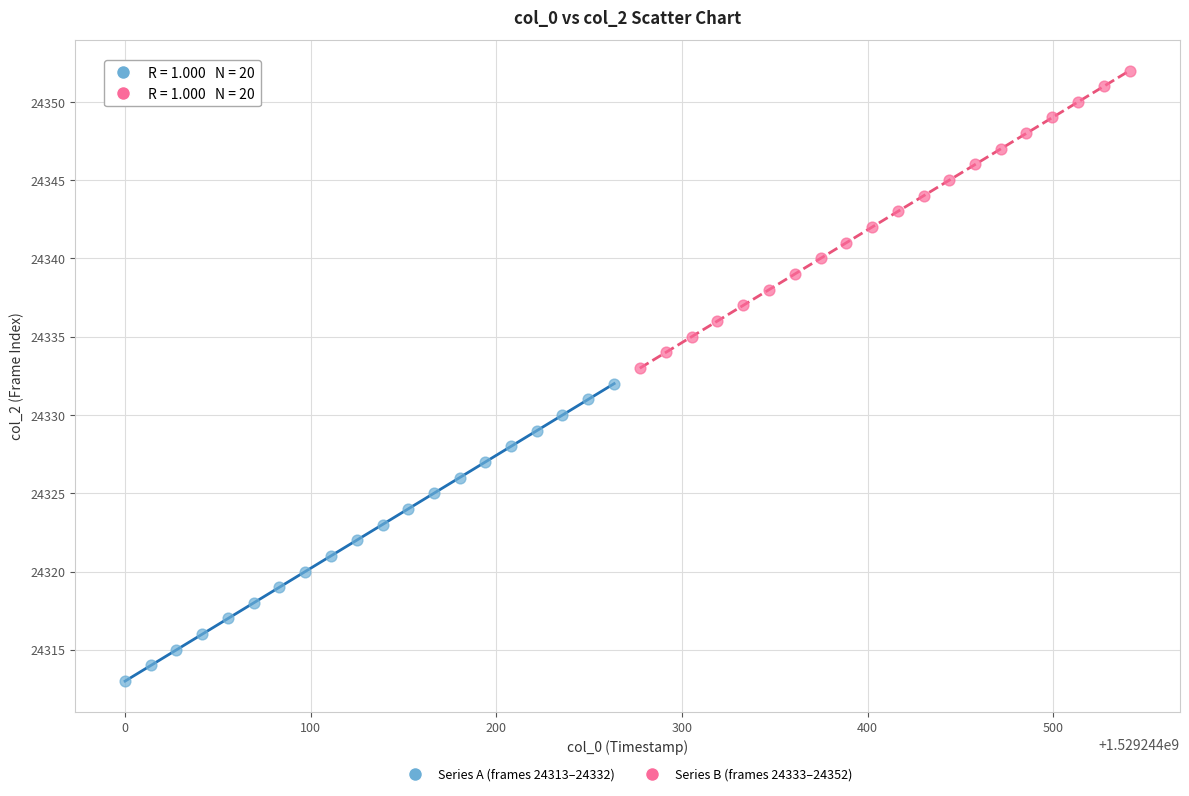

Which series contains the lowest Y value?

Series A (frames 24313–24332)